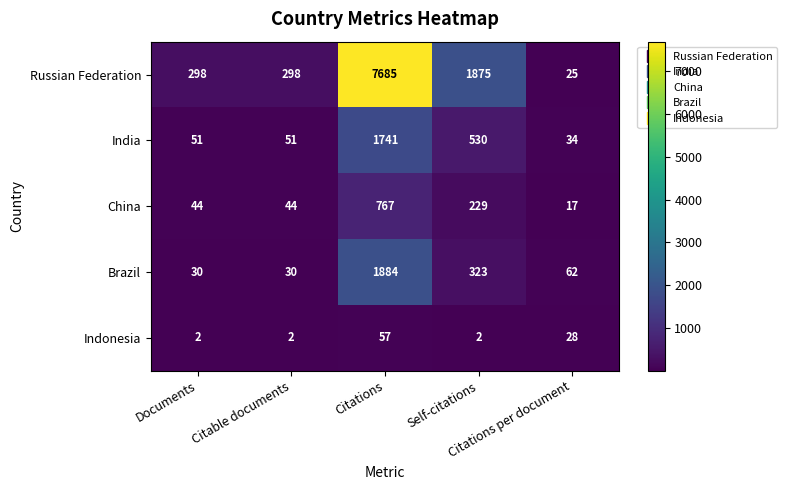

What is the maximum value for China?

767